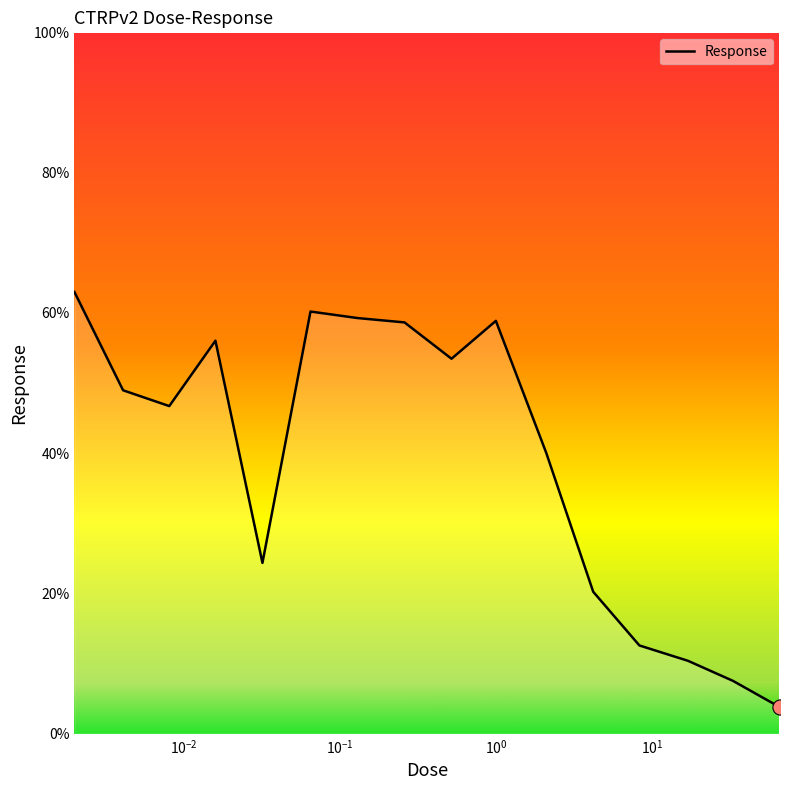

What is the maximum value shown in the chart?

63.0